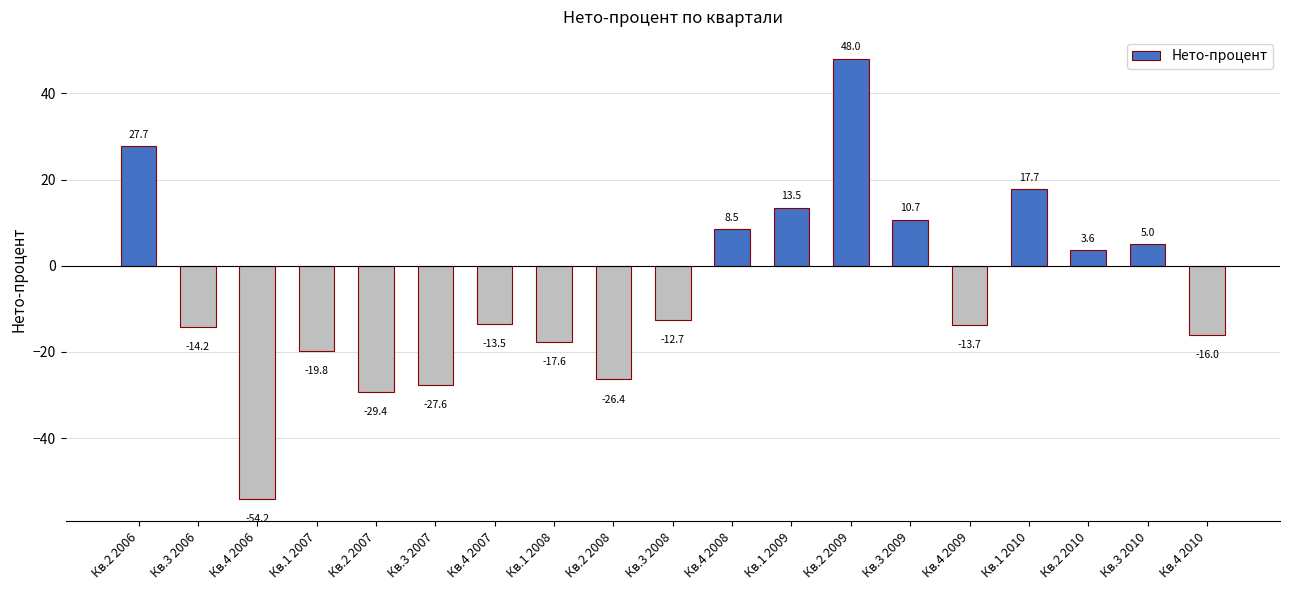

Which category has the lowest value across all series?

Кв.4 2006